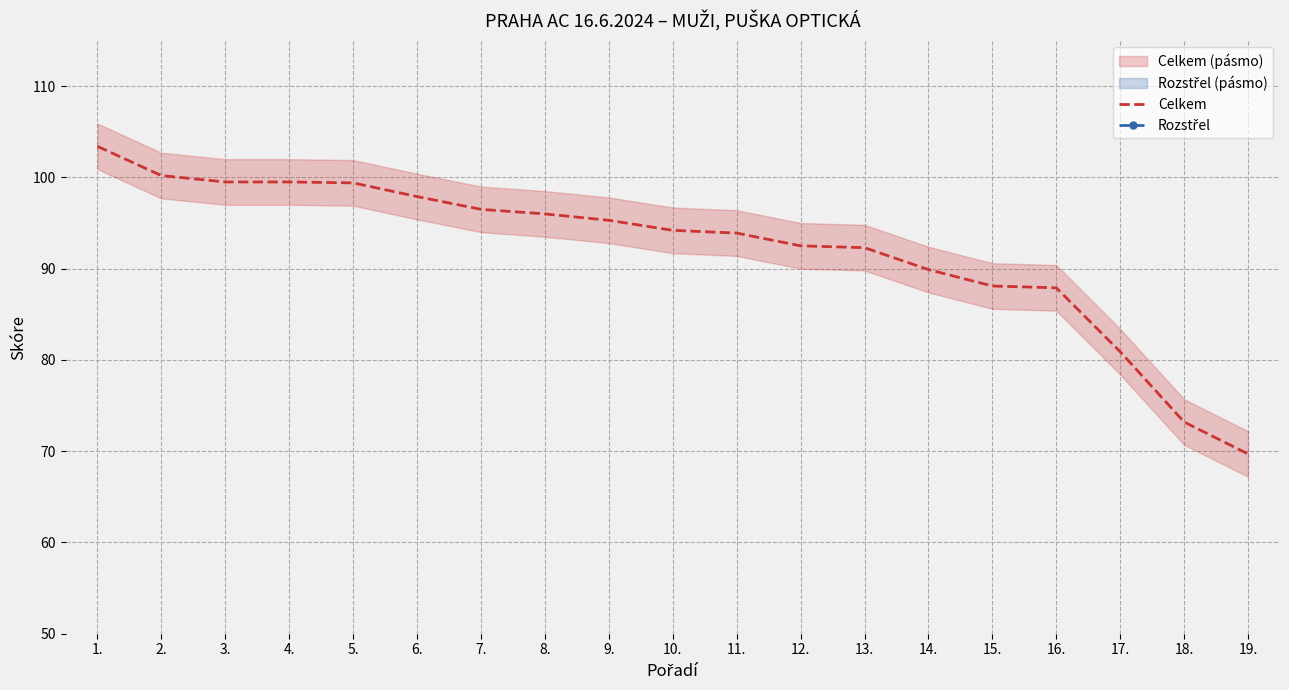

Between 18. and 6., which is larger?

6.